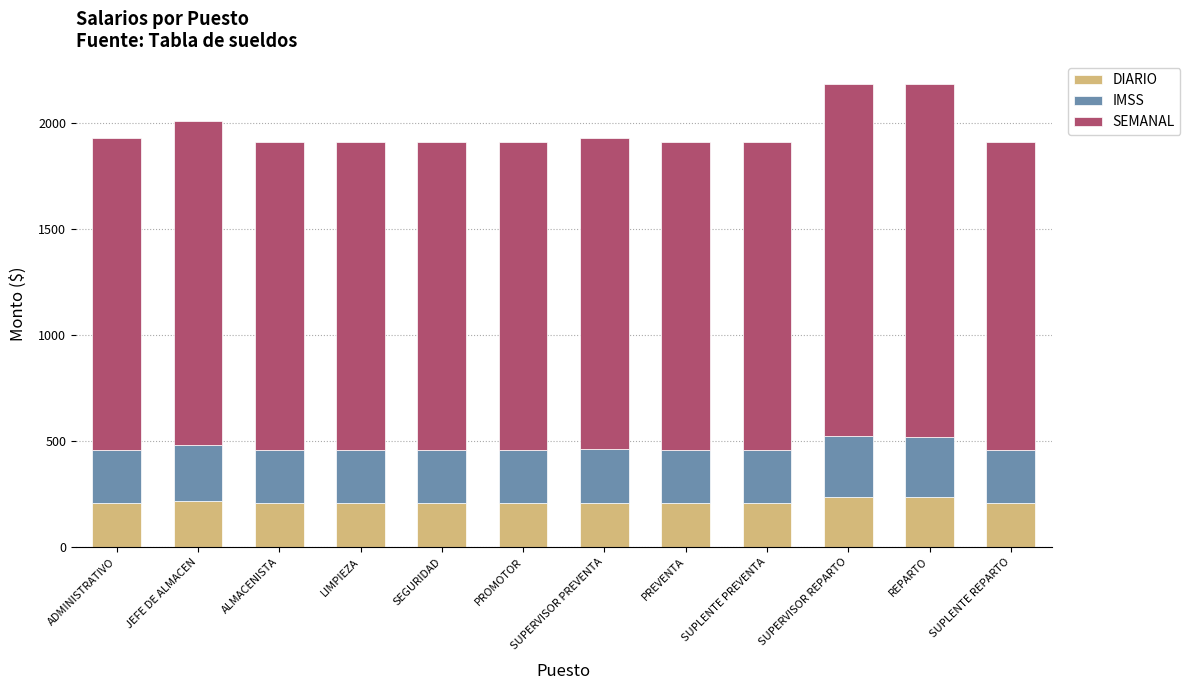

Read the DIARIO value at SUPLENTE REPARTO.

207.7